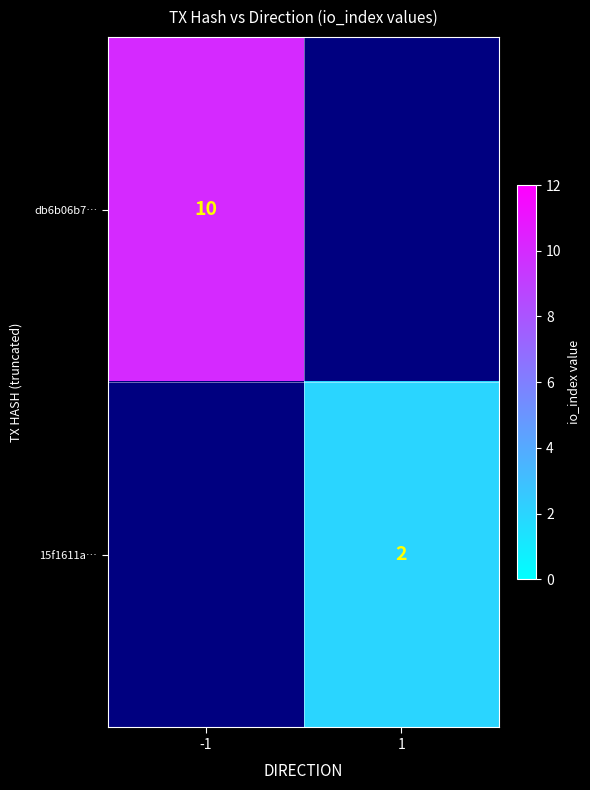

True or false: db6b06b7… has a value of 5.3 at -1.

False